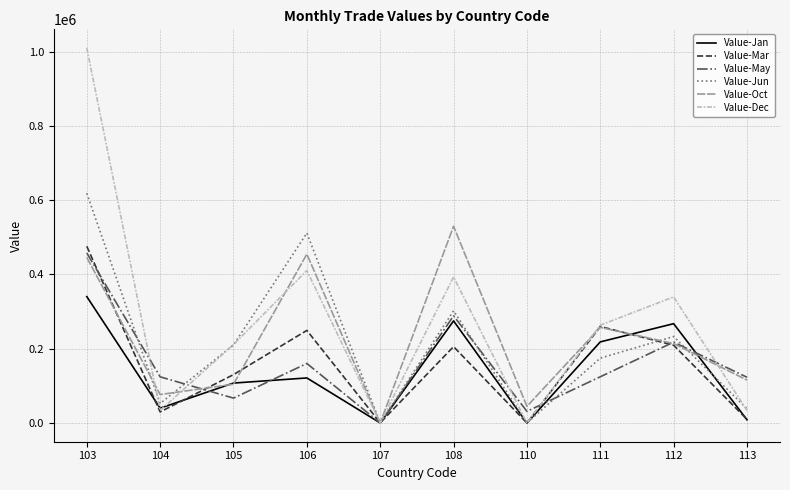

Is the value of Value-Jan at 107 greater than the value of Value-Dec at 105?

No